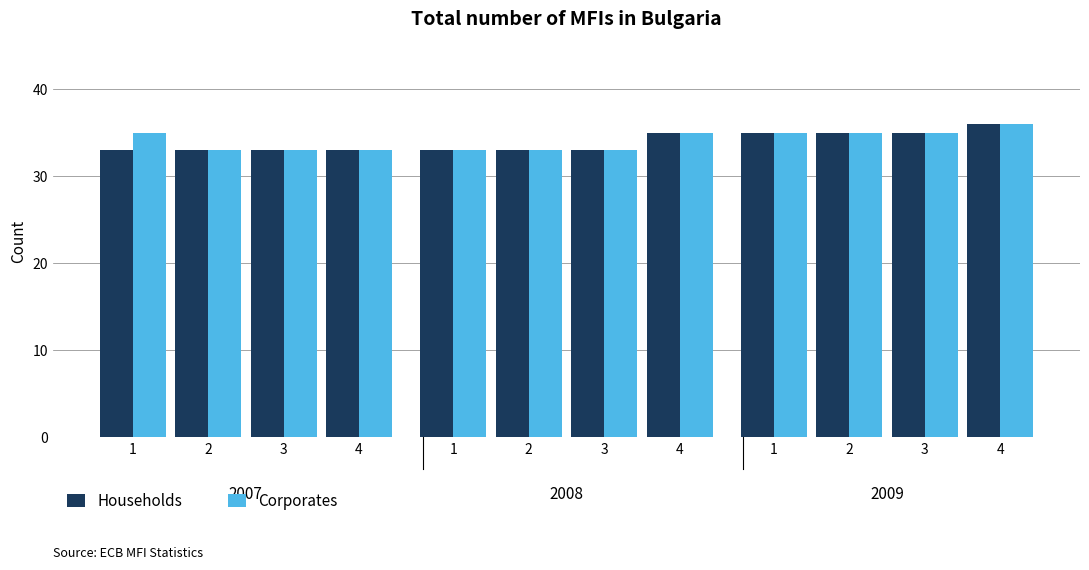

What are all the series names shown in the legend?

Households, Corporates